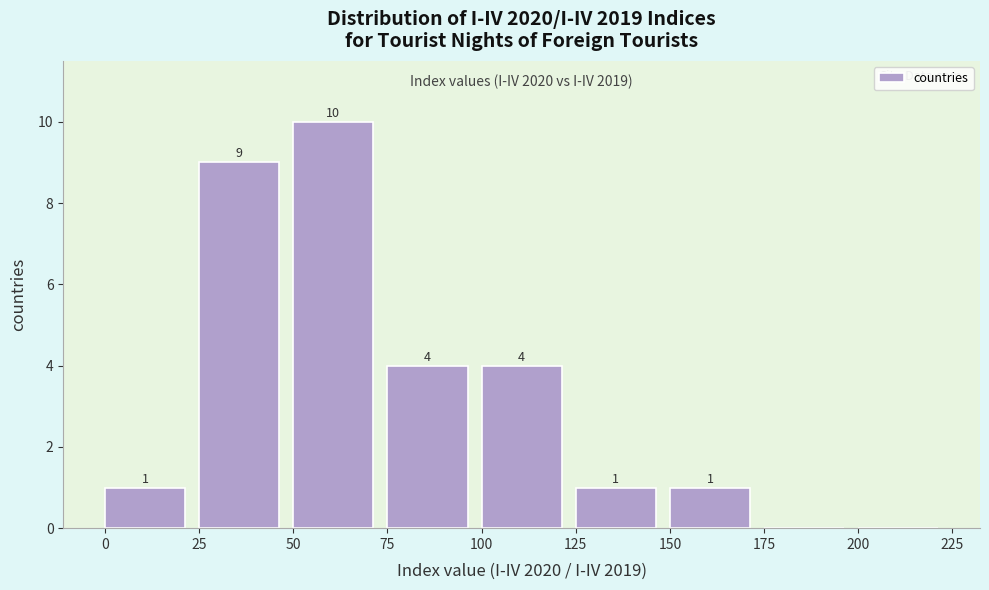

Over which range of the x-axis is the bar tallest?

50 to 75